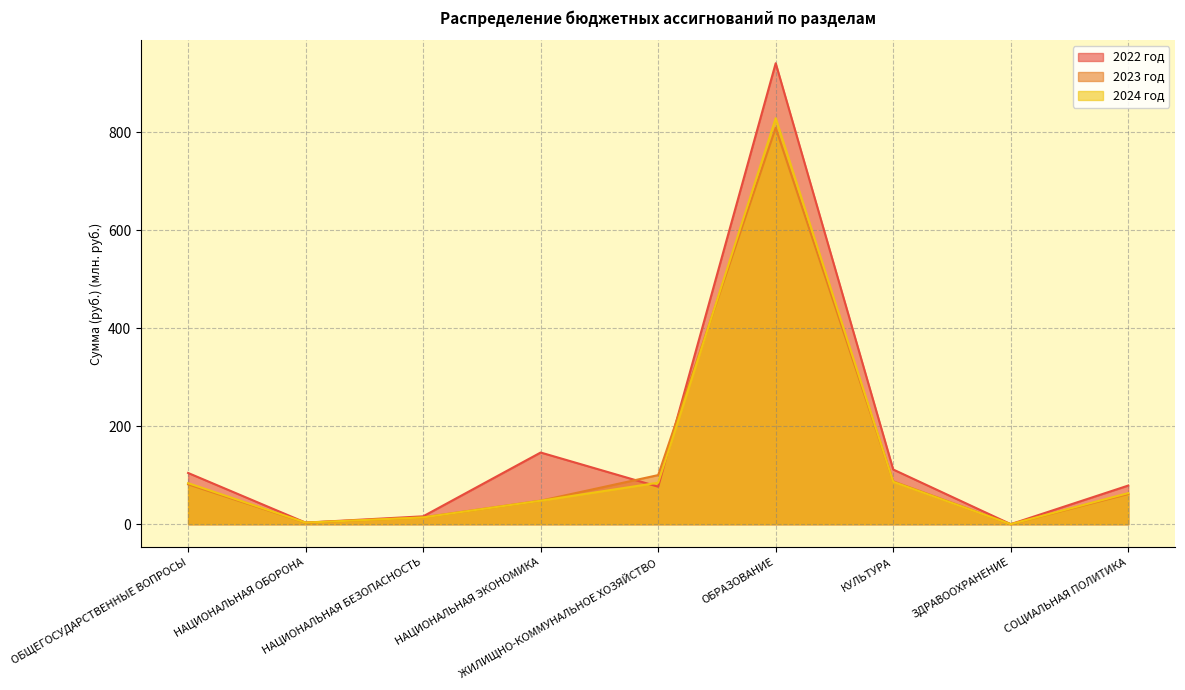

Between НАЦИОНАЛЬНАЯ ЭКОНОМИКА and ЗДРАВООХРАНЕНИЕ, which series saw the biggest shift?

2022 год